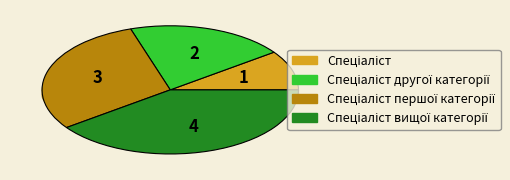

What is the largest slice in the pie chart?

Спеціаліст вищої категорії